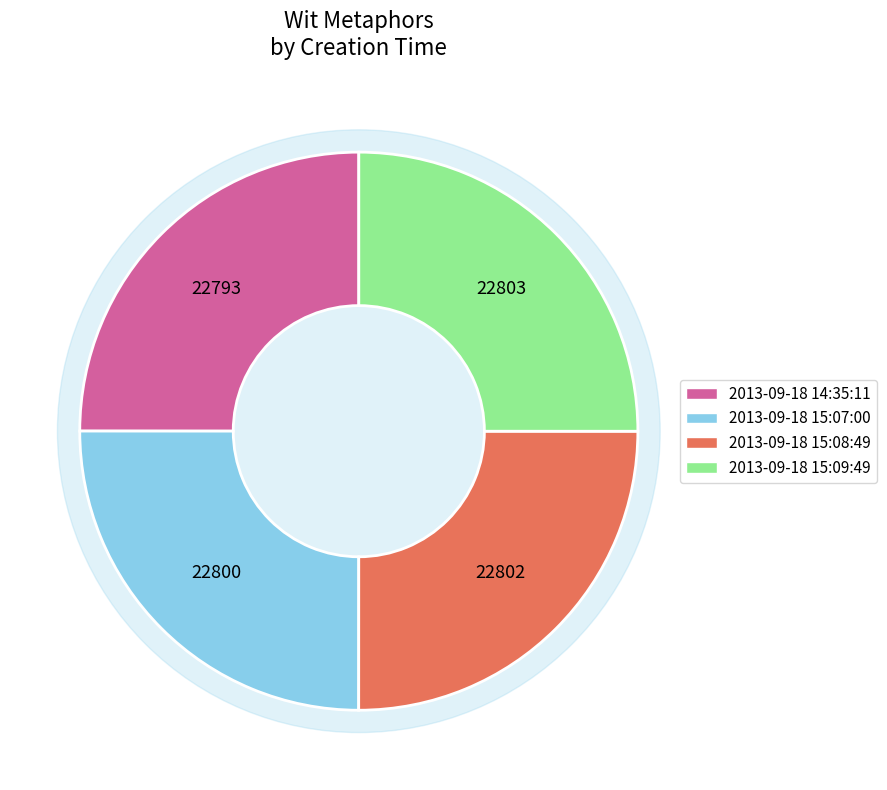

How many segments does this pie chart have?

4